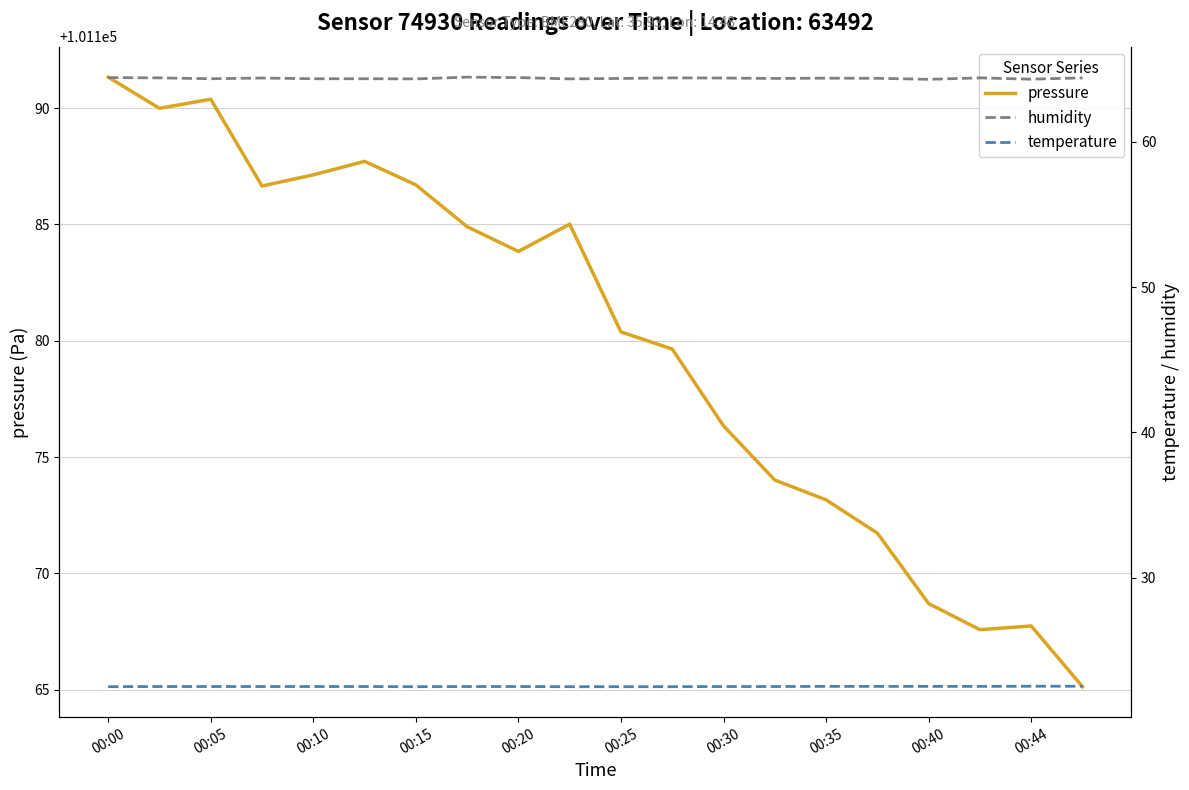

Where does the pressure series first go above 101183?

00:00